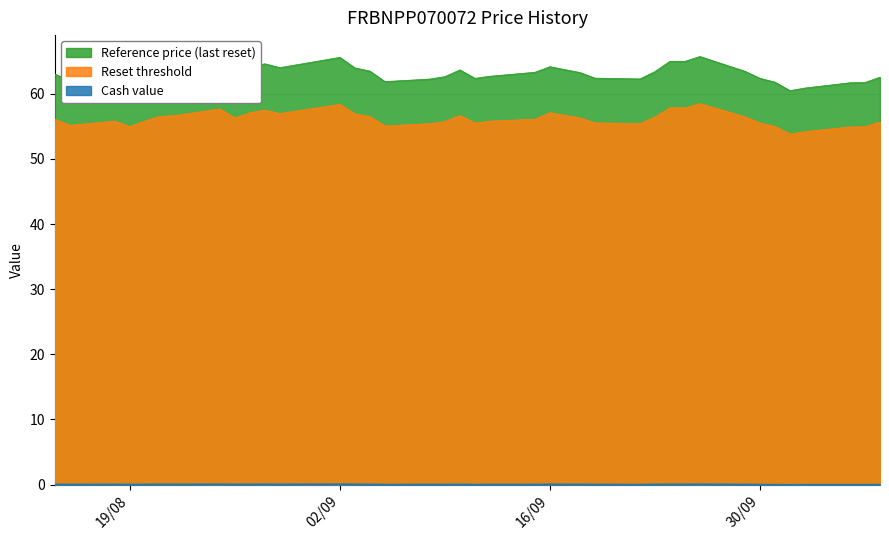

Is it true that Cash value equals 0.1 at 2025-10-07?

True